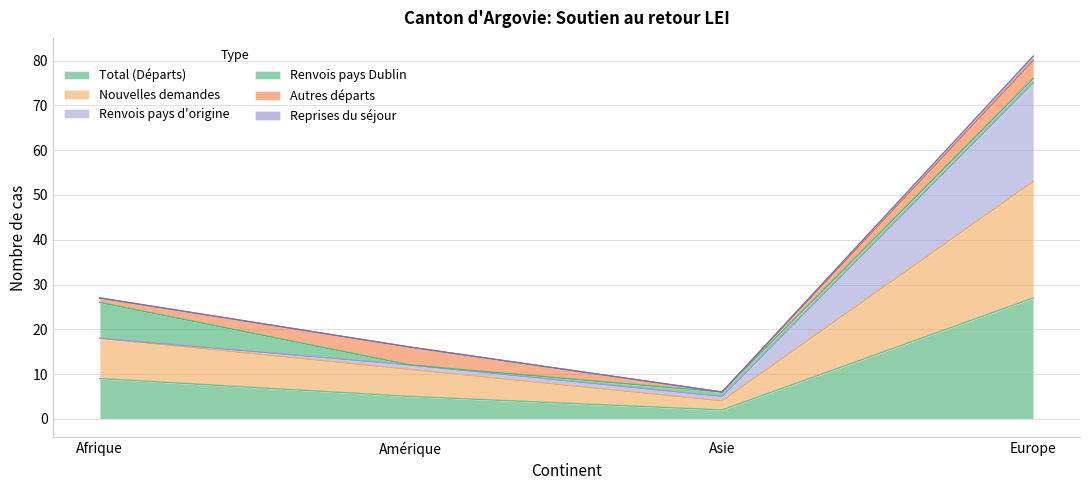

What is the approximate value of Nouvelles demandes at Asie, to the nearest 5?

5